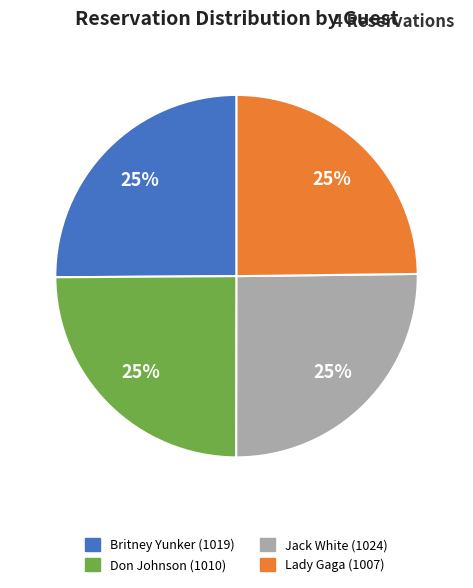

What is the ratio of the value at Lady Gaga (1007) to the value at Don Johnson (1010)?

1.0